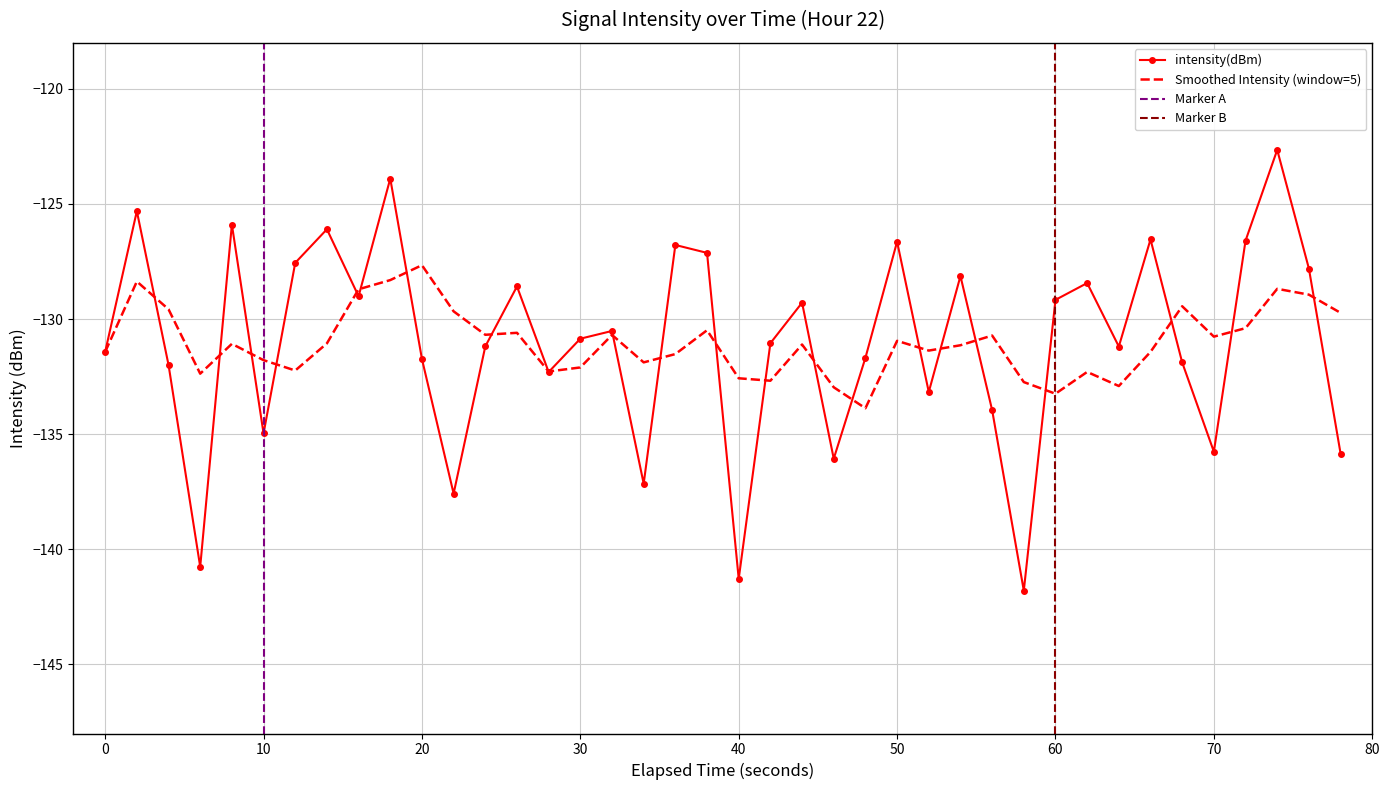

What is the difference between the second highest and minimum values?

17.9